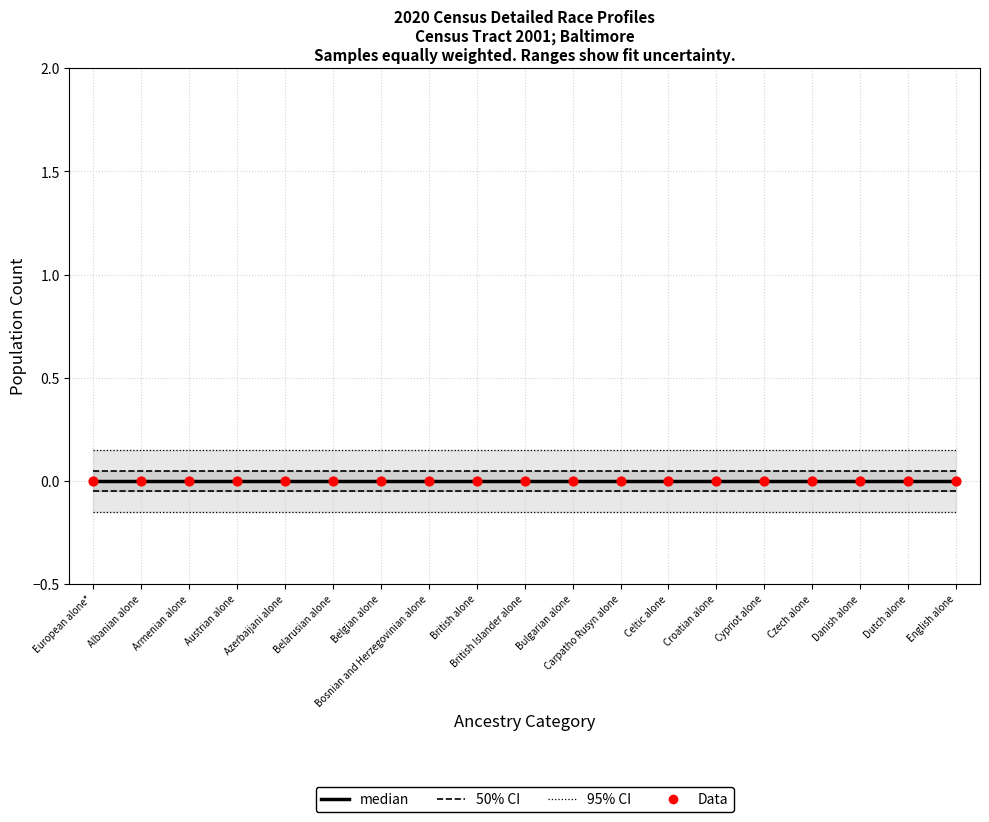

Is the value of 95% CI at Azerbaijani alone greater than the value of Data at Albanian alone?

Yes